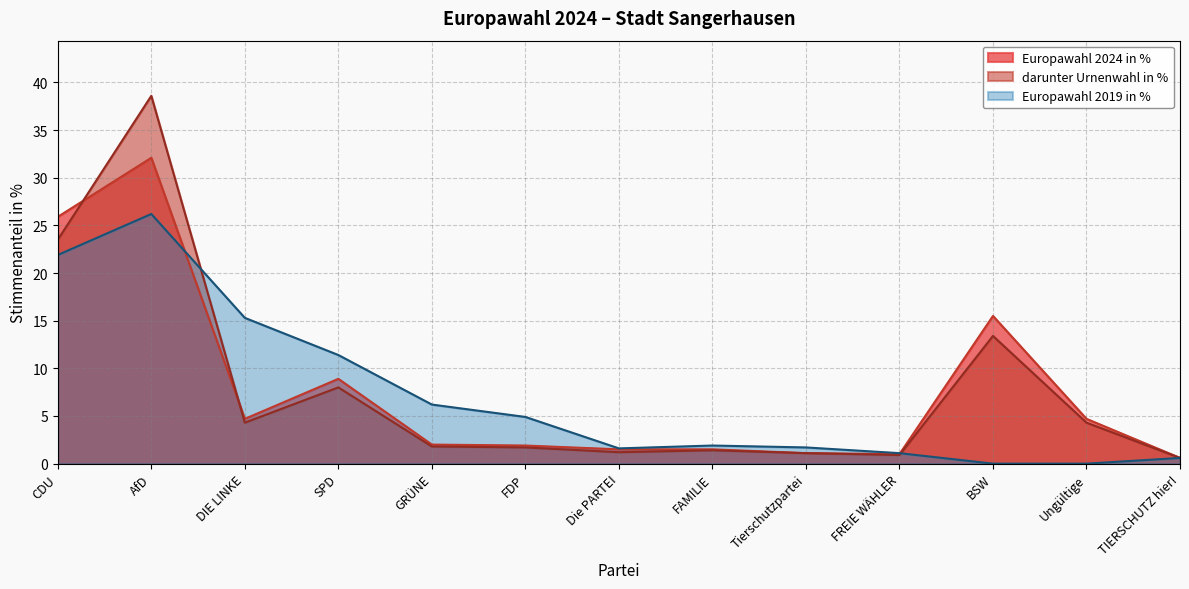

Rank the series by their maximum value, from lowest to highest.

Europawahl 2019 in %, Europawahl 2024 in %, darunter Urnenwahl in %